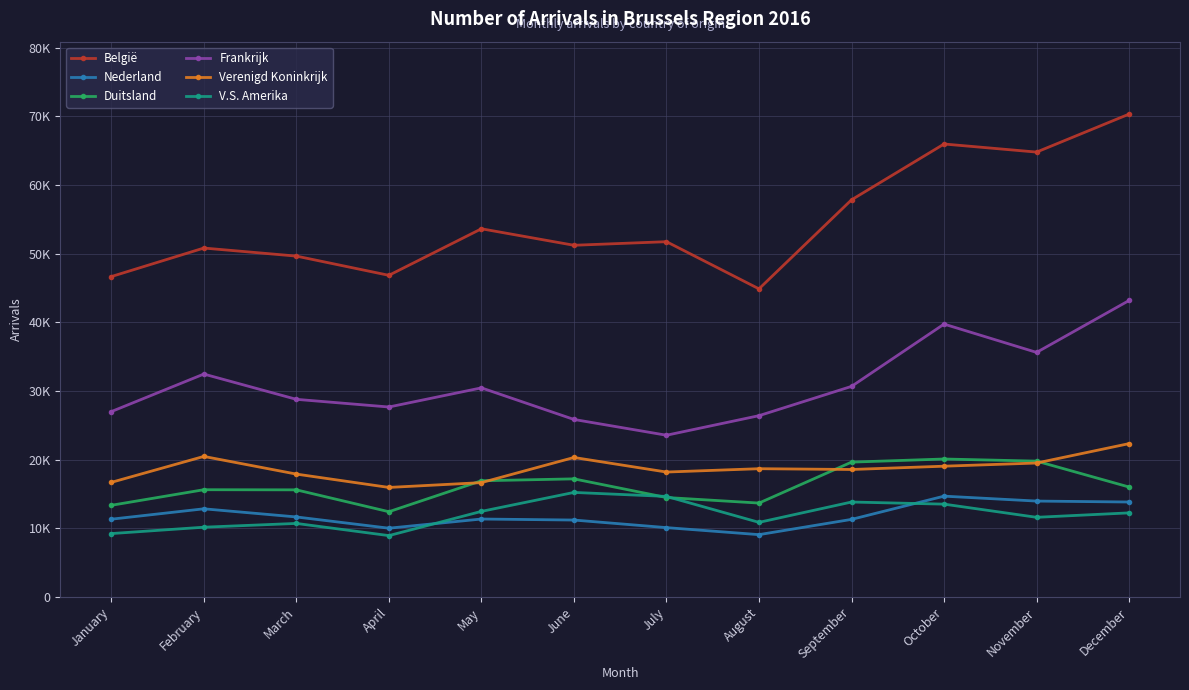

True or false: Frankrijk and België cross at least once.

False